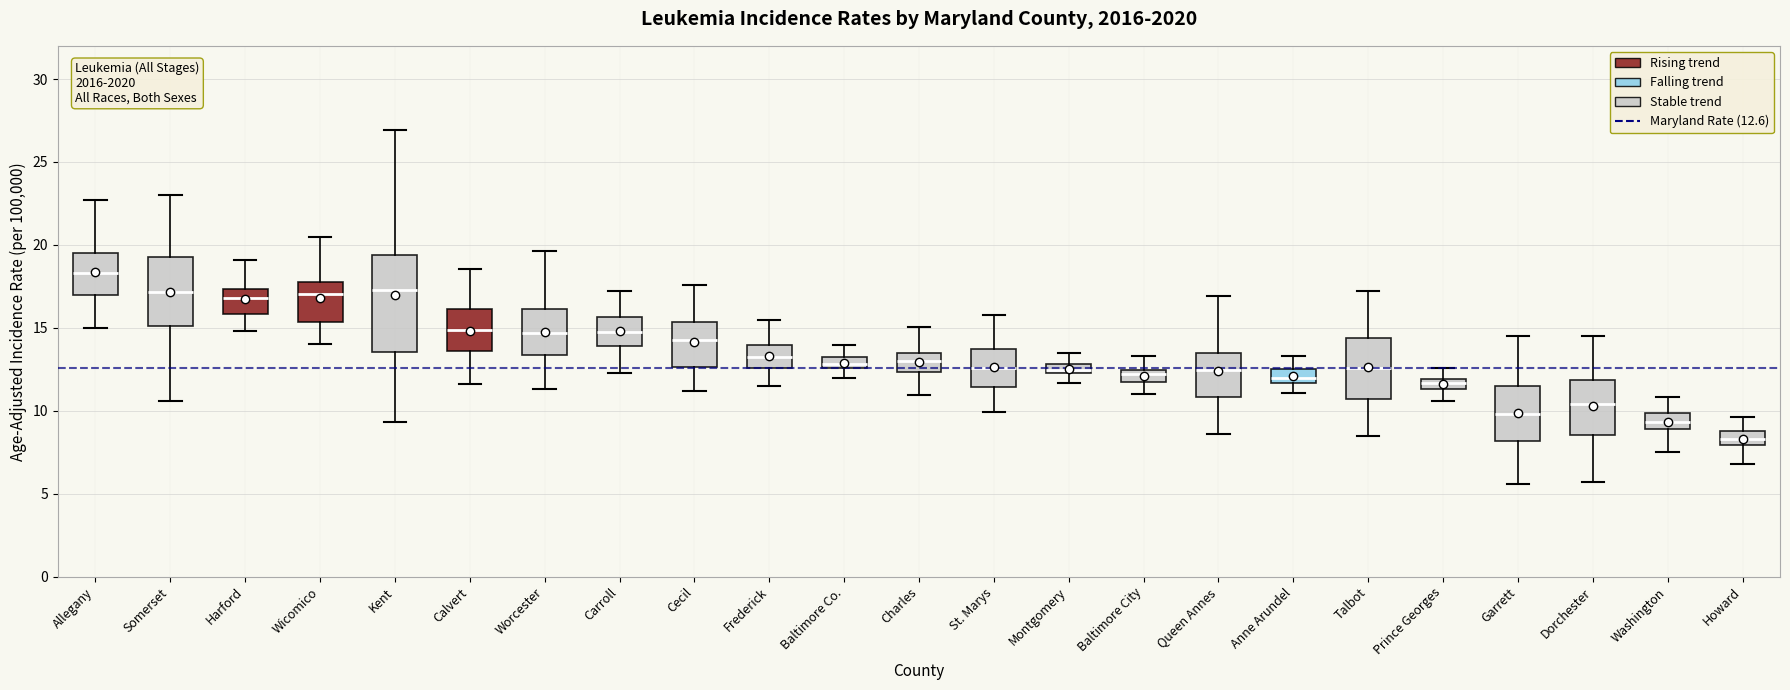

Which box is the tallest, from its lower edge to its upper edge?

Kent